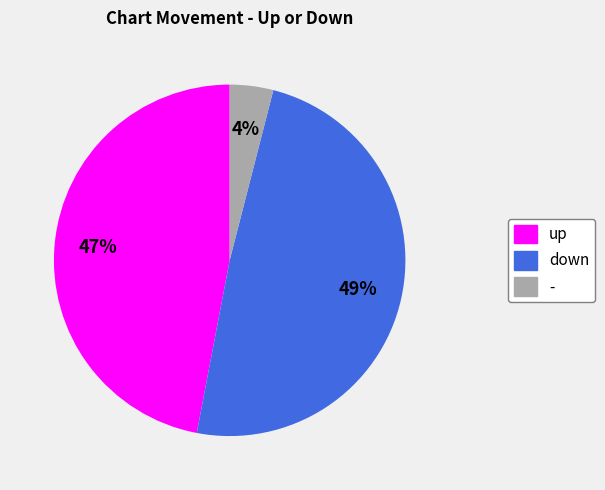

Combined, do down and - account for over 50%?

Yes